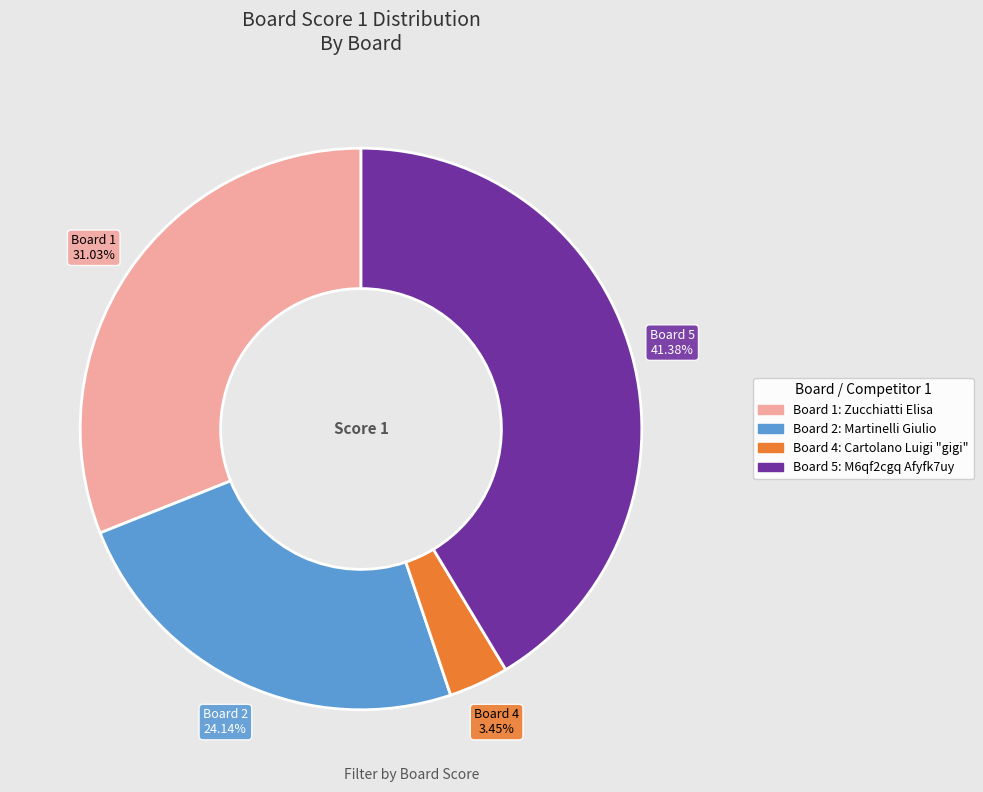

Is there any slice that represents more than half of the pie?

No